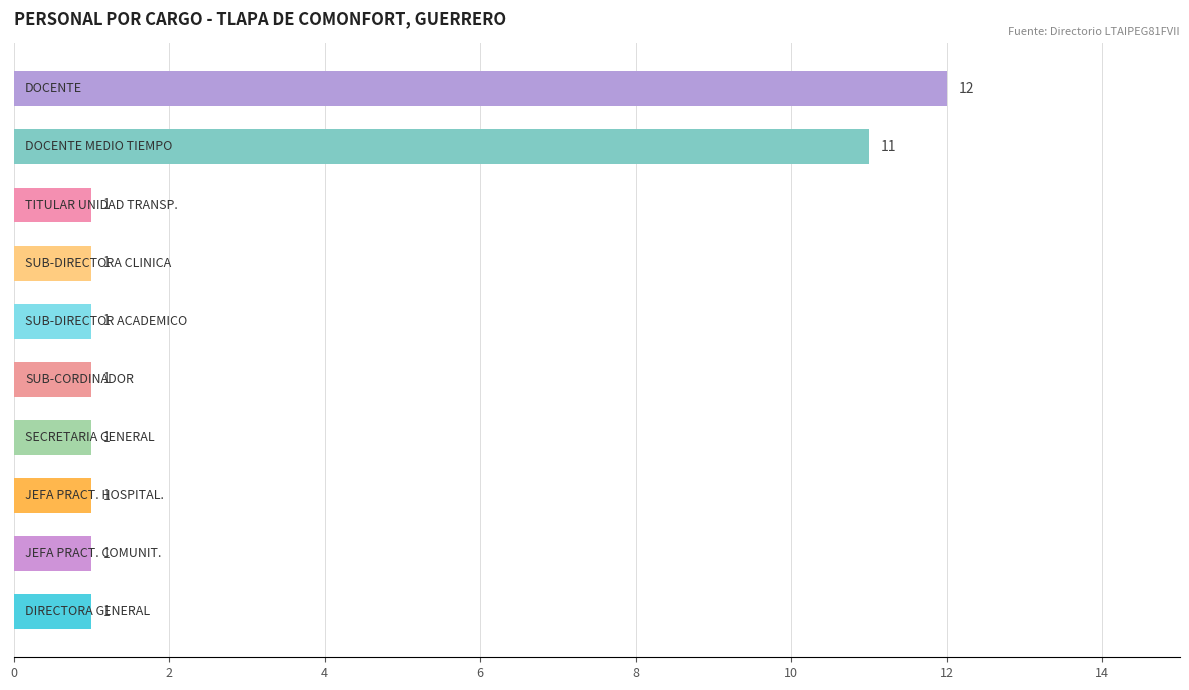

What is the difference between the maximum and second lowest values?

11